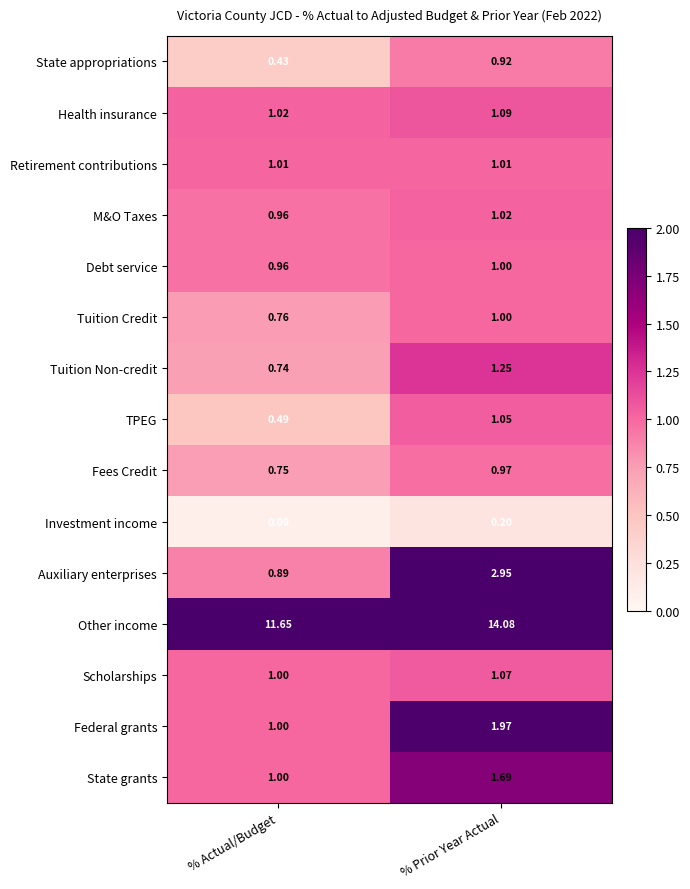

Which series changed the most between % Actual/Budget and % Prior Year Actual?

Other income